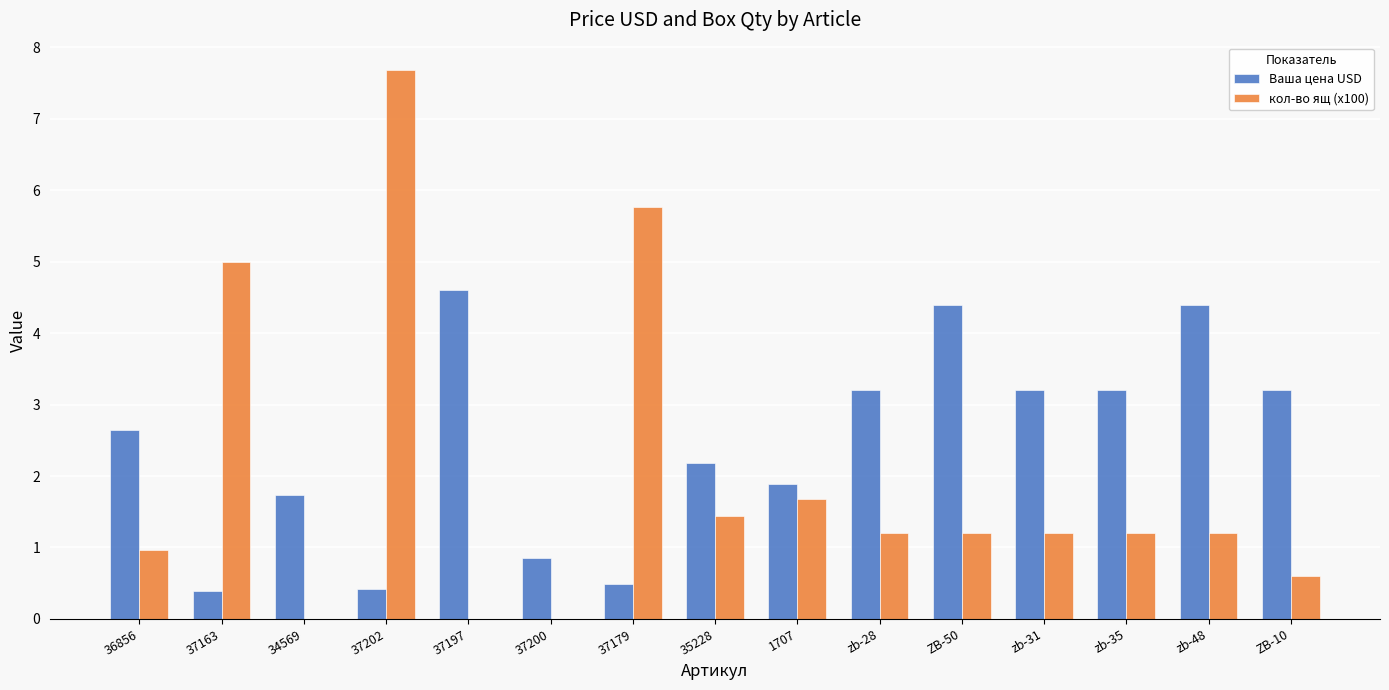

How many categories are shown in the chart?

15